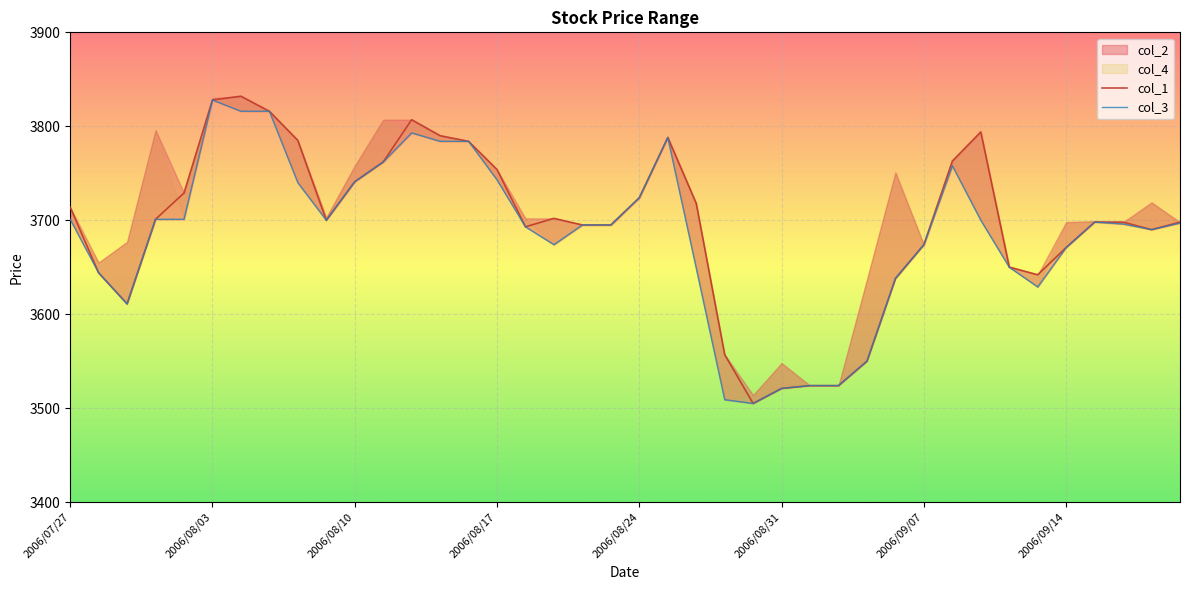

True or false: col_1 and col_3 cross at least once.

False